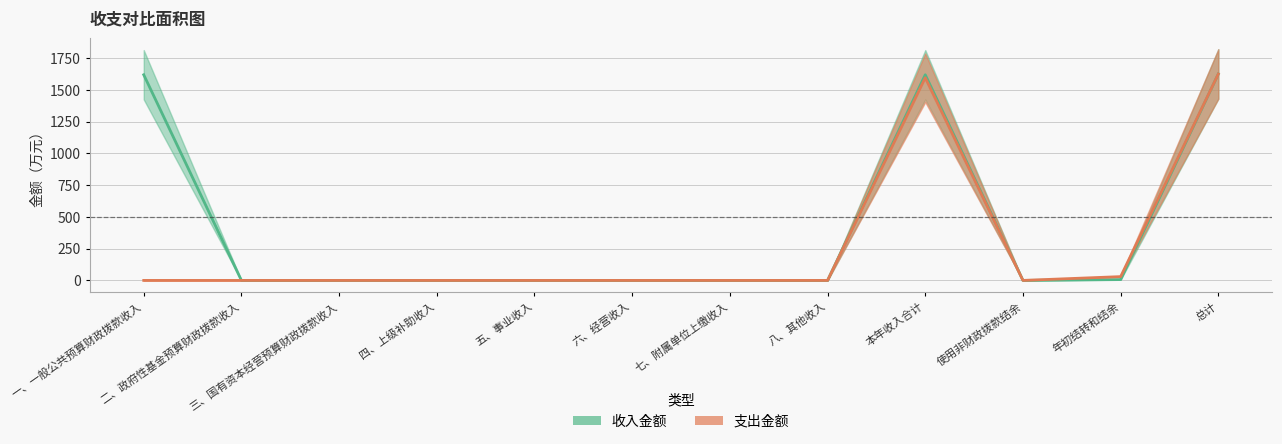

What is the label of the 5th point from the right?

八、其他收入